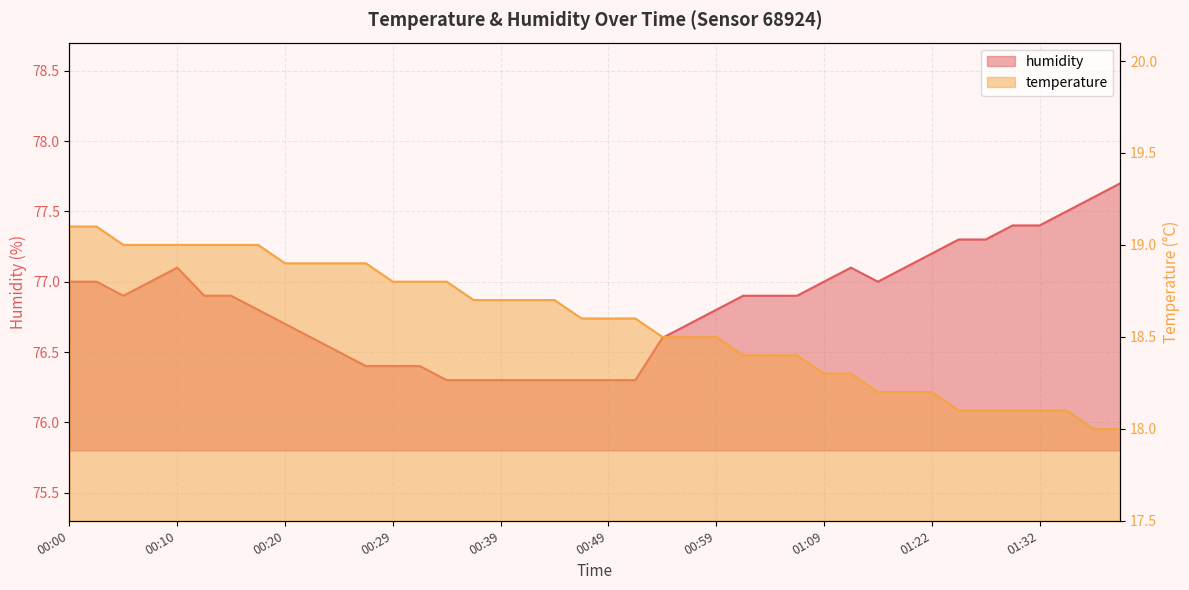

What position from the left is 00:27?

12